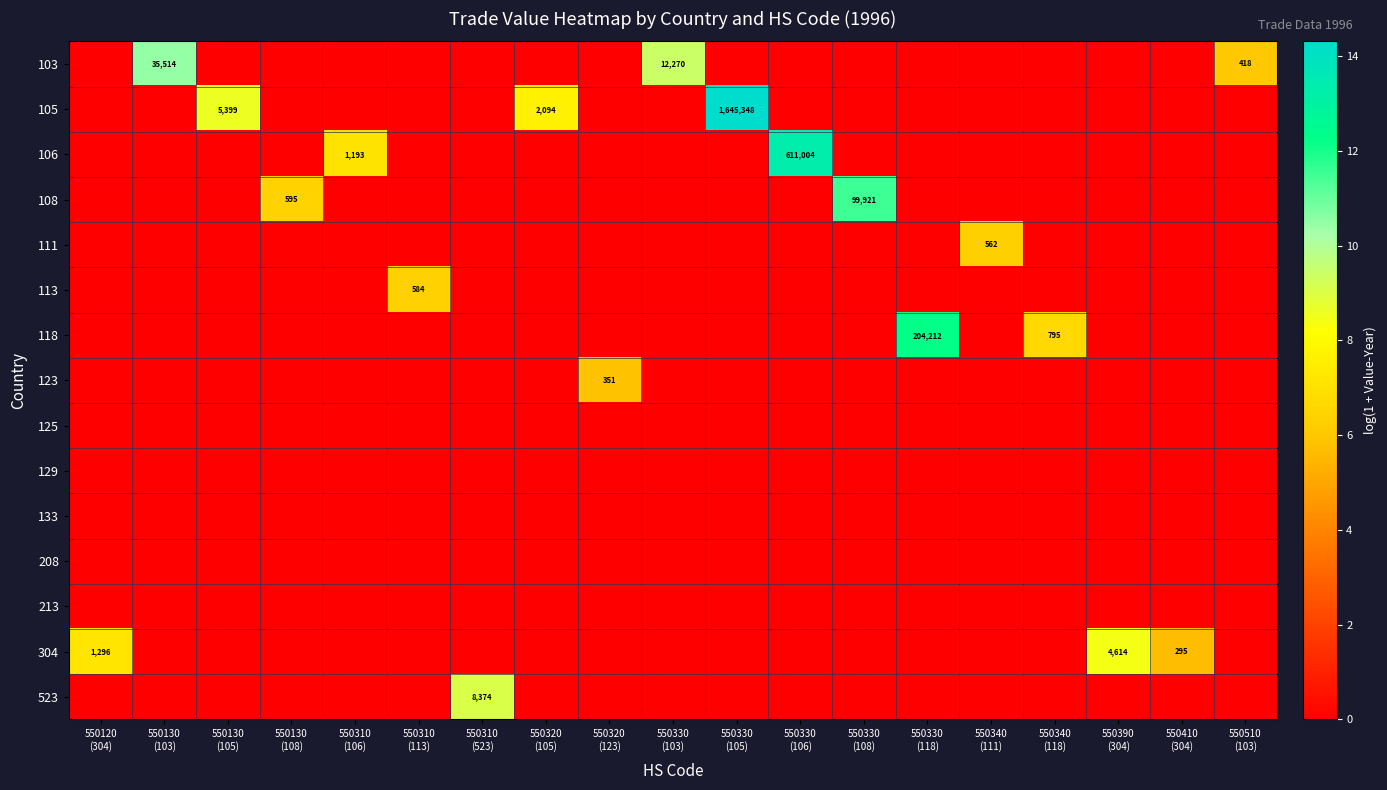

What is the greatest value displayed?

14.3